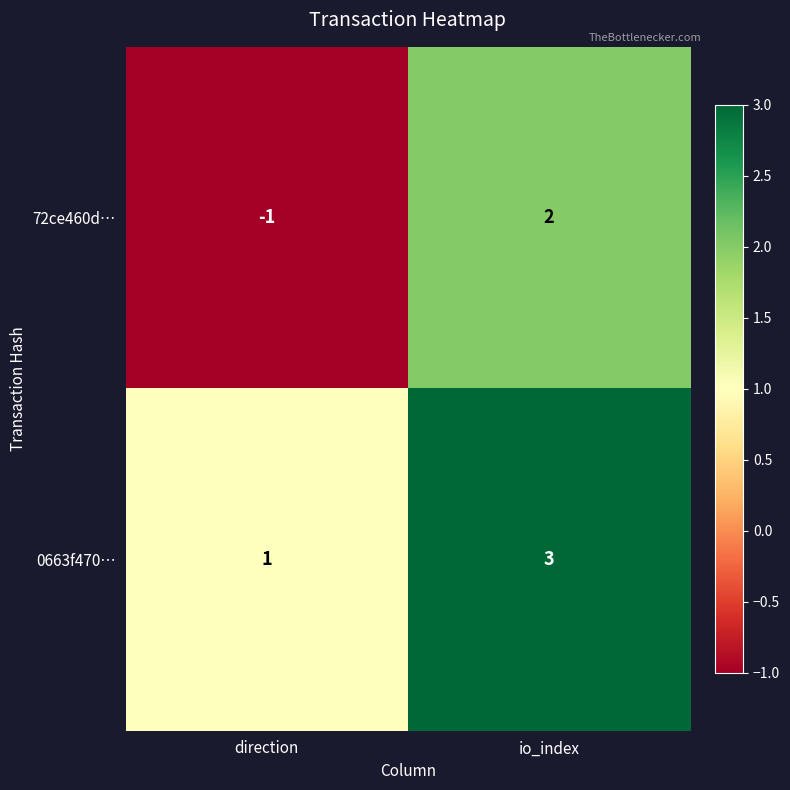

What is the total value across all series at io_index?

5